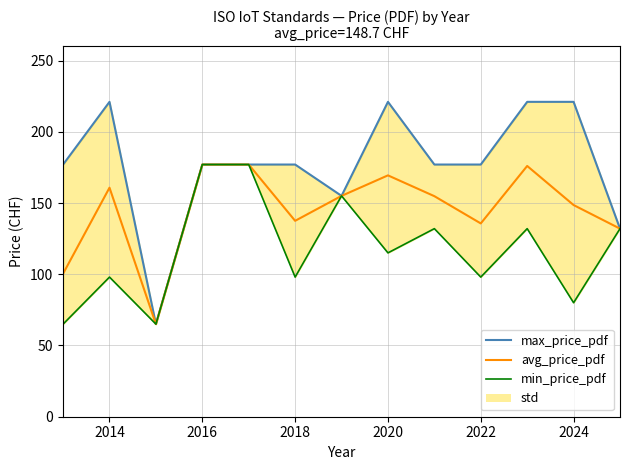

True or false: max_pdf and avg_pdf intersect in this chart.

False